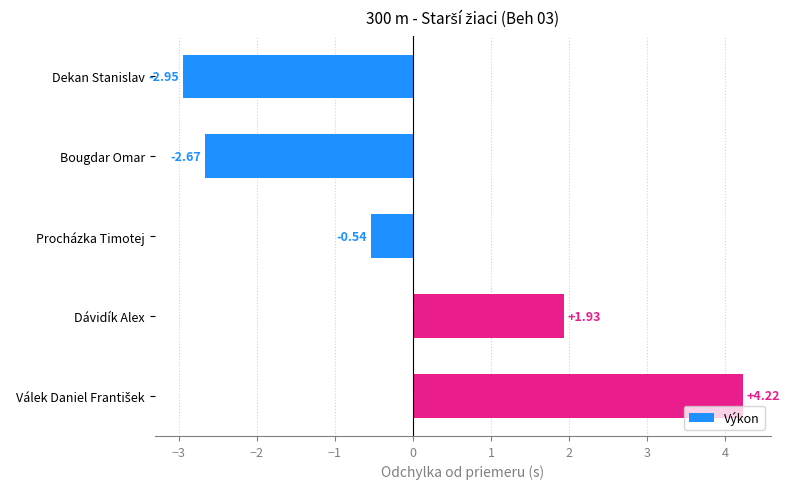

Does the chart contain any negative values?

Yes